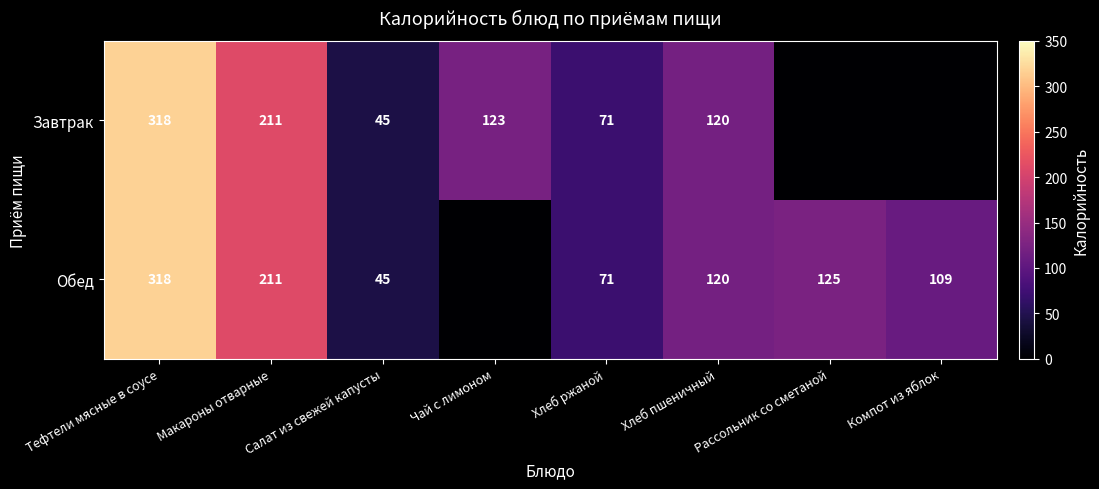

Is the value of Обед at Салат из свежей капусты greater than the value of Завтрак at Хлеб пшеничный?

No